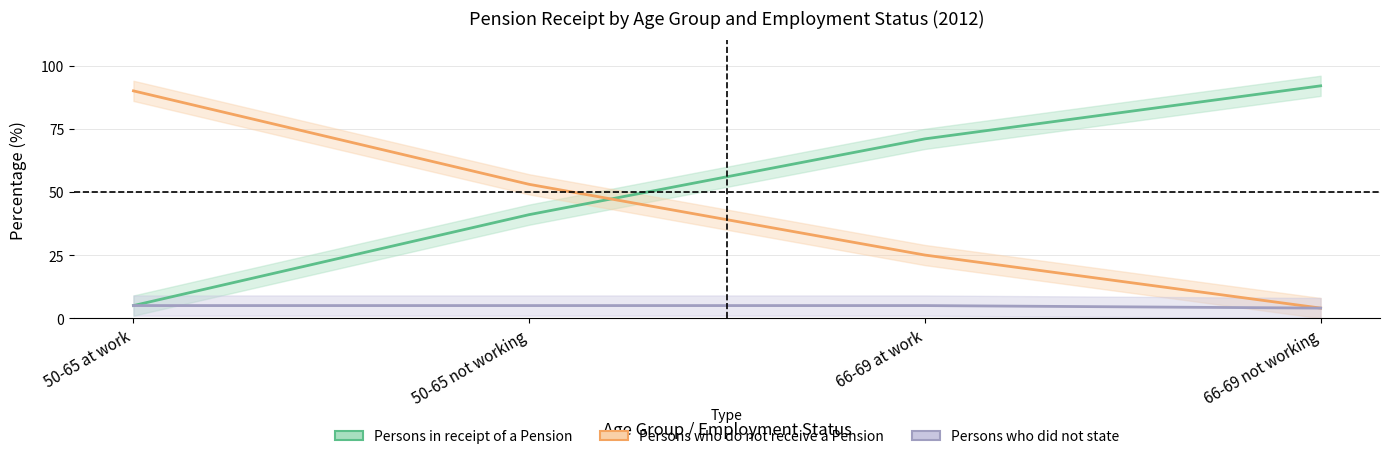

What is the average value of the Persons who did not state series?

5